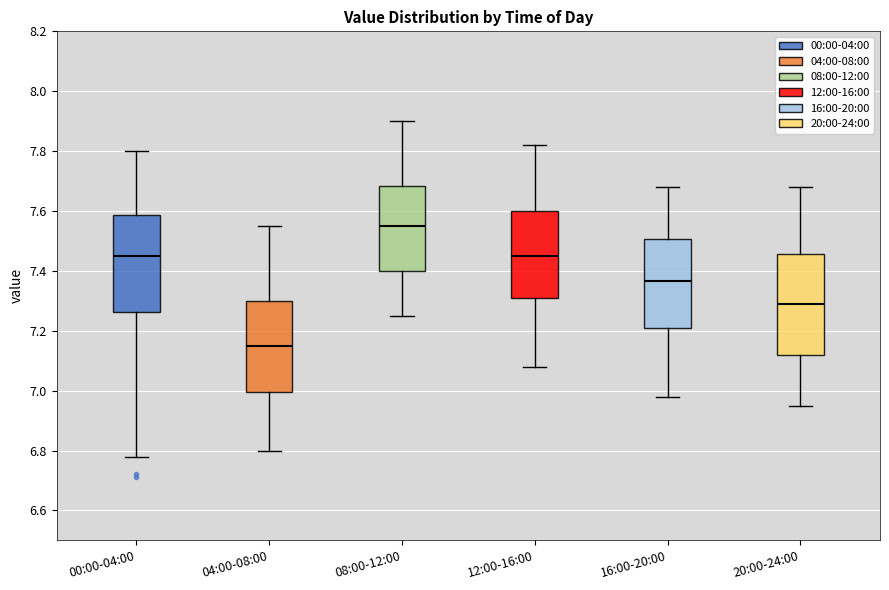

Reading left to right, transcribe this box plot: for each box, give where its median line is, the range the box spans, and where its two whiskers end, as read against the y-axis. The values are not printed on the chart, so give them approximately, as read against the axis.

00:00-04:00: median 7.46, box 7.26 to 7.58, whiskers 6.78 to 7.80
04:00-08:00: median 7.16, box 7.00 to 7.30, whiskers 6.80 to 7.56
08:00-12:00: median 7.56, box 7.40 to 7.68, whiskers 7.26 to 7.90
12:00-16:00: median 7.46, box 7.32 to 7.60, whiskers 7.08 to 7.82
16:00-20:00: median 7.36, box 7.22 to 7.50, whiskers 6.98 to 7.68
20:00-24:00: median 7.30, box 7.12 to 7.46, whiskers 6.96 to 7.68